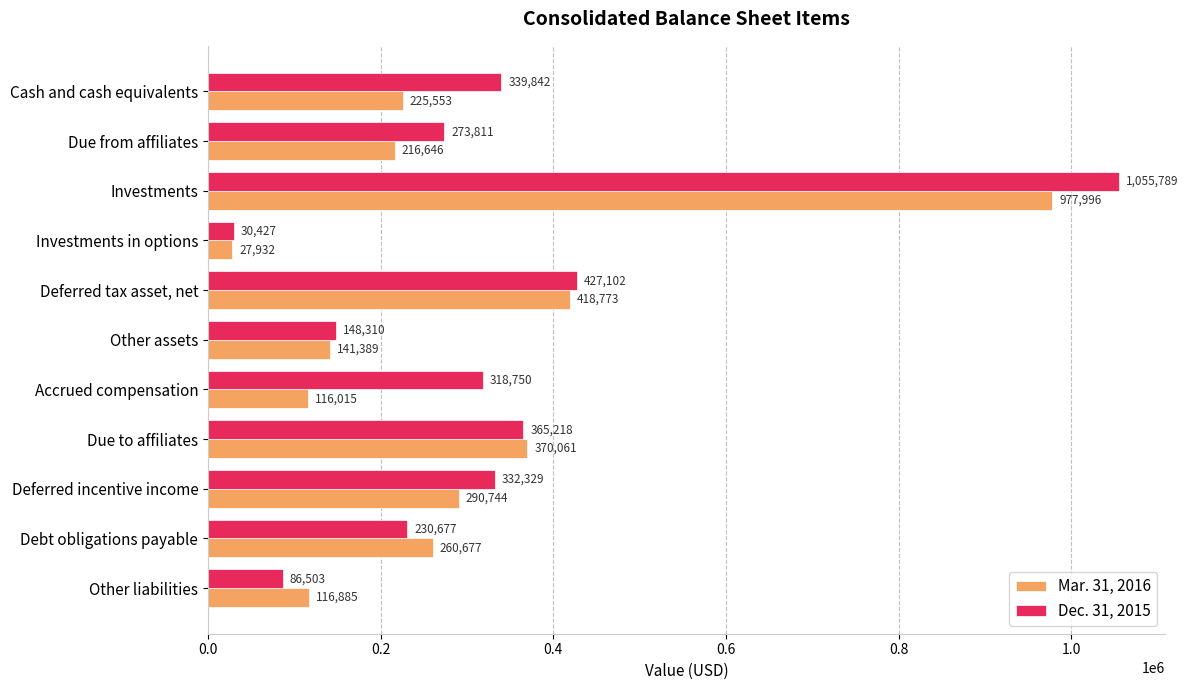

True or false: Mar. 31, 2016 has a value of 225553 at Cash and cash equivalents.

True